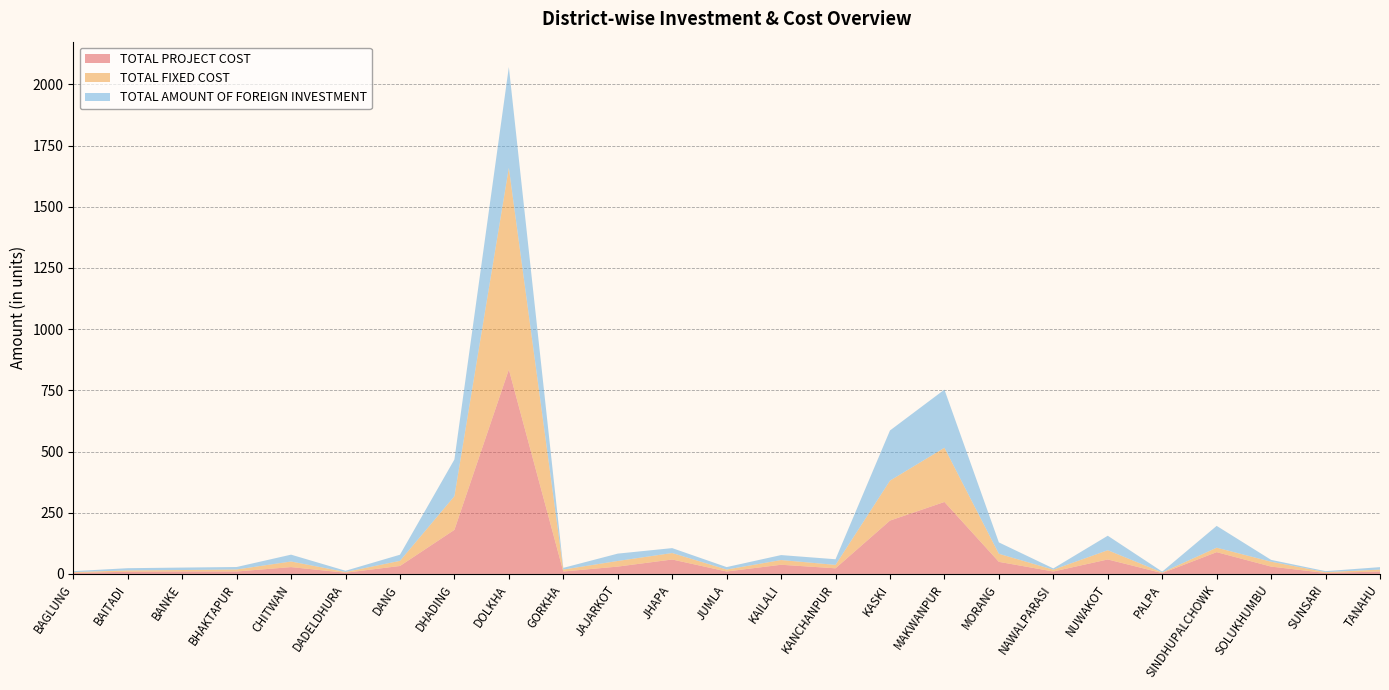

Reading left to right, what are all the values shown in this chart?

TOTAL PROJECT COST: BAGLUNG=3.9	BAITADI=9.0	BANKE=10.0	BHAKTAPUR=10.0	CHITWAN=27.9	DADELDHURA=5.0	DANG=32.5	DHADING=180.0	DOLKHA=835.0	GORKHA=10.0	JAJARKOT=30.0	JHAPA=59.0	JUMLA=10.0	KAILALI=37.5	KANCHANPUR=23.0	KASKI=217.9	MAKWANPUR=294.0	MORANG=49.4	NAWALPARASI=10.0	NUWAKOT=59.1	PALPA=3.4	SINDHUPALCHOWK=89.0	SOLUKHUMBU=30.0	SUNSARI=3.9	TANAHU=10.0
TOTAL FIXED COST: BAGLUNG=3.5	BAITADI=5.5	BANKE=6.0	BHAKTAPUR=8.3	CHITWAN=22.9	DADELDHURA=3.0	DANG=21.0	DHADING=137.6	DOLKHA=823.9	GORKHA=8.0	JAJARKOT=23.0	JHAPA=26.5	JUMLA=8.0	KAILALI=19.3	KANCHANPUR=14.0	KASKI=163.2	MAKWANPUR=221.5	MORANG=33.0	NAWALPARASI=7.5	NUWAKOT=37.8	PALPA=2.6	SINDHUPALCHOWK=18.3	SOLUKHUMBU=20.0	SUNSARI=3.5	TANAHU=7.8
TOTAL AMOUNT OF FOREIGN INVESTMENT: BAGLUNG=3.9	BAITADI=9.0	BANKE=10.0	BHAKTAPUR=10.0	CHITWAN=27.9	DADELDHURA=5.0	DANG=25.0	DHADING=150.0	DOLKHA=411.7	GORKHA=6.8	JAJARKOT=30.0	JHAPA=20.0	JUMLA=10.0	KAILALI=20.2	KANCHANPUR=23.0	KASKI=204.9	MAKWANPUR=237.4	MORANG=46.4	NAWALPARASI=5.0	NUWAKOT=59.1	PALPA=3.4	SINDHUPALCHOWK=89.0	SOLUKHUMBU=7.5	SUNSARI=3.9	TANAHU=10.0